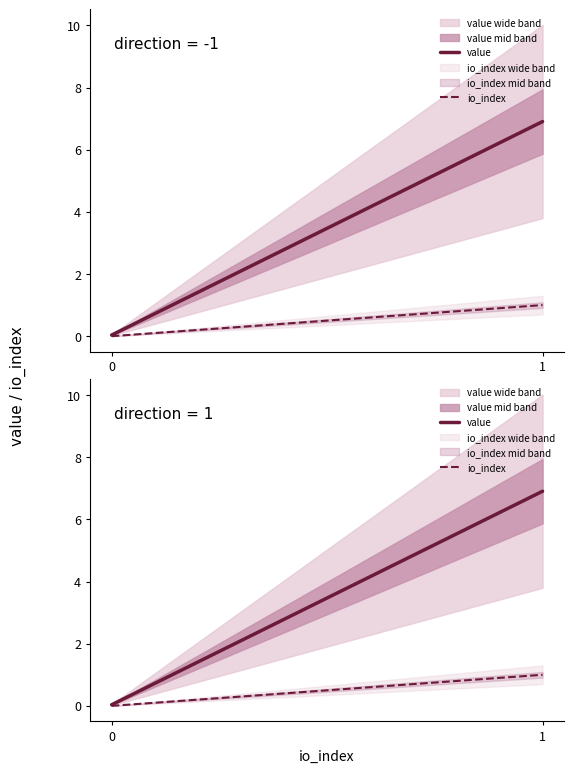

Rank the categories by io_index value from lowest to highest.

0, 1